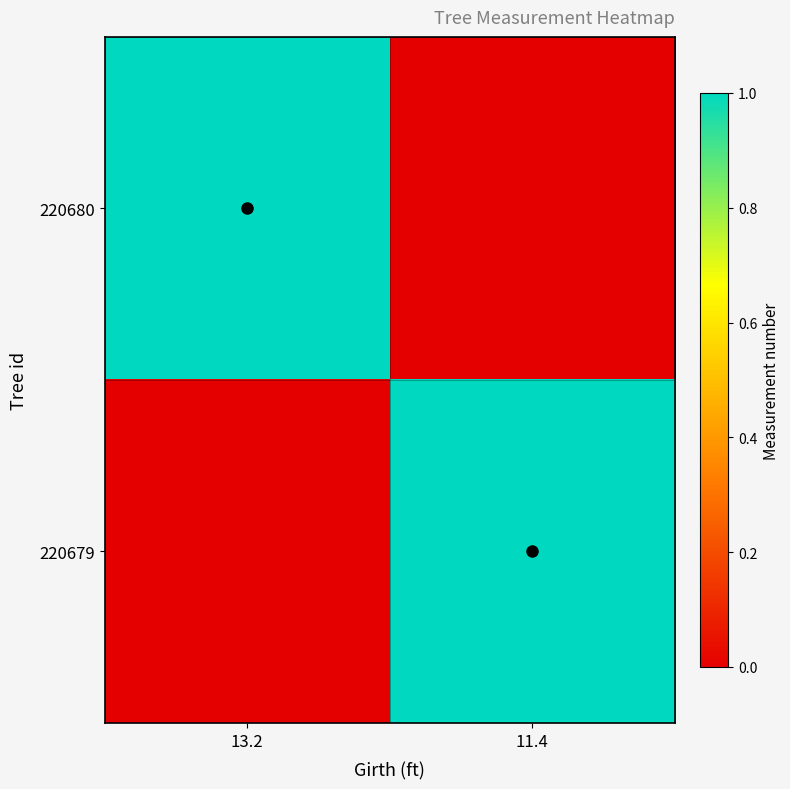

Reading left to right, what are all the values shown in this chart?

220680: 13.2=1	11.4=0
220679: 13.2=0	11.4=1